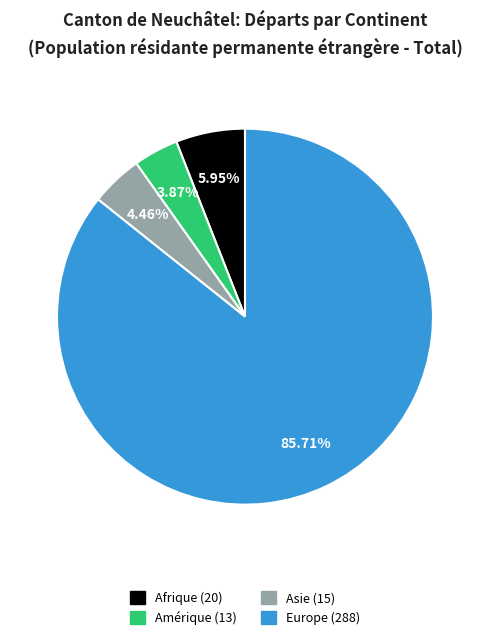

Does any single category account for the majority?

Yes